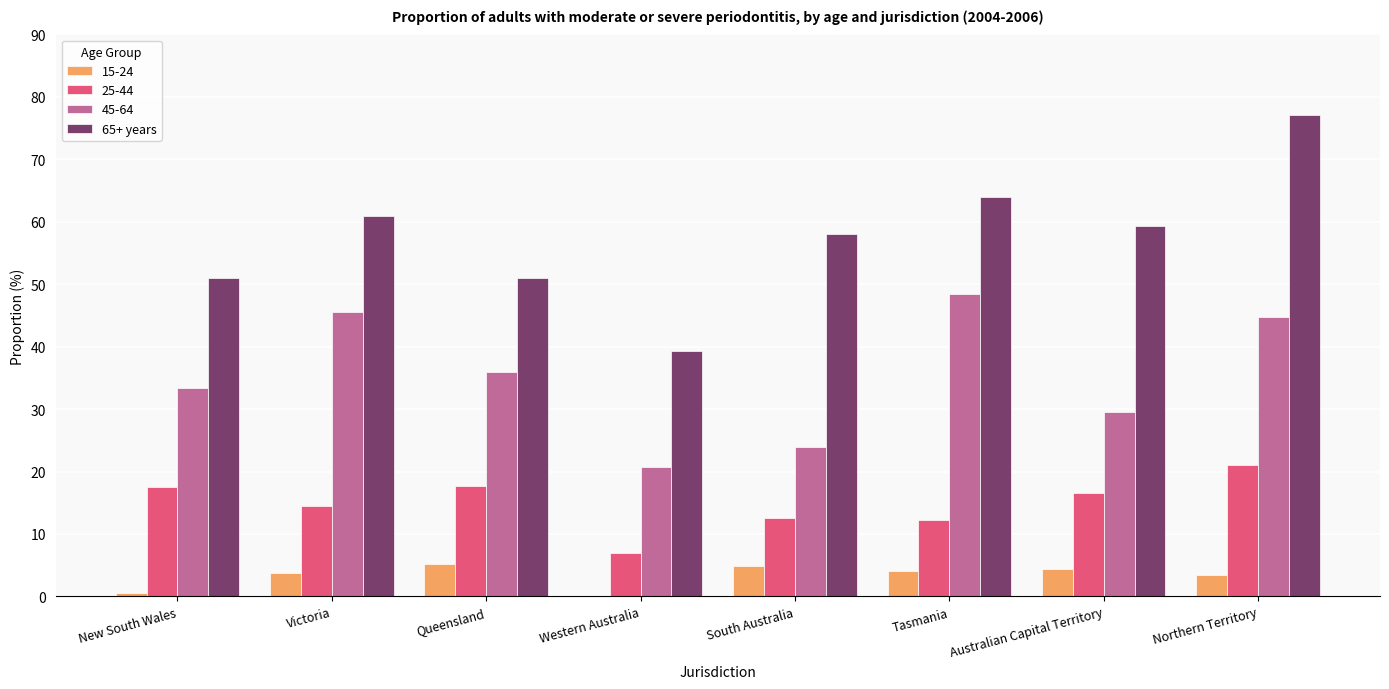

The 45-64 series shows 23.9 at South Australia. True or false?

True